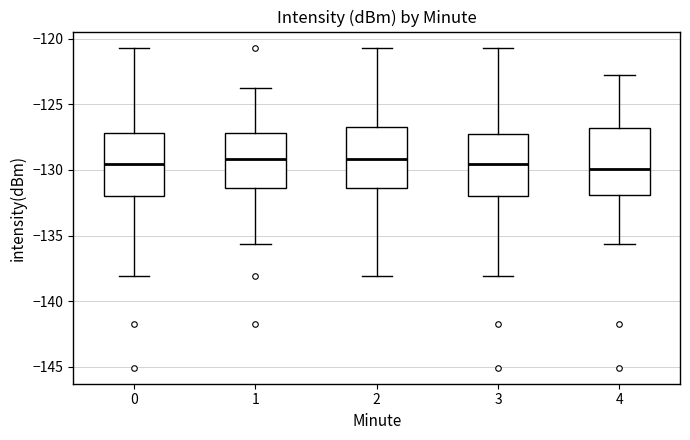

Reading left to right, transcribe this box plot: for each box, give where its median line is, the range the box spans, and where its two whiskers end, as read against the y-axis. The values are not printed on the chart, so give them approximately, as read against the axis.

0: median -129.5, box -132.0 to -127.0, whiskers -138.0 to -120.5
1: median -129.0, box -131.5 to -127.0, whiskers -135.5 to -123.5
2: median -129.0, box -131.5 to -126.5, whiskers -138.0 to -120.5
3: median -129.5, box -132.0 to -127.0, whiskers -138.0 to -120.5
4: median -130.0, box -132.0 to -127.0, whiskers -135.5 to -123.0